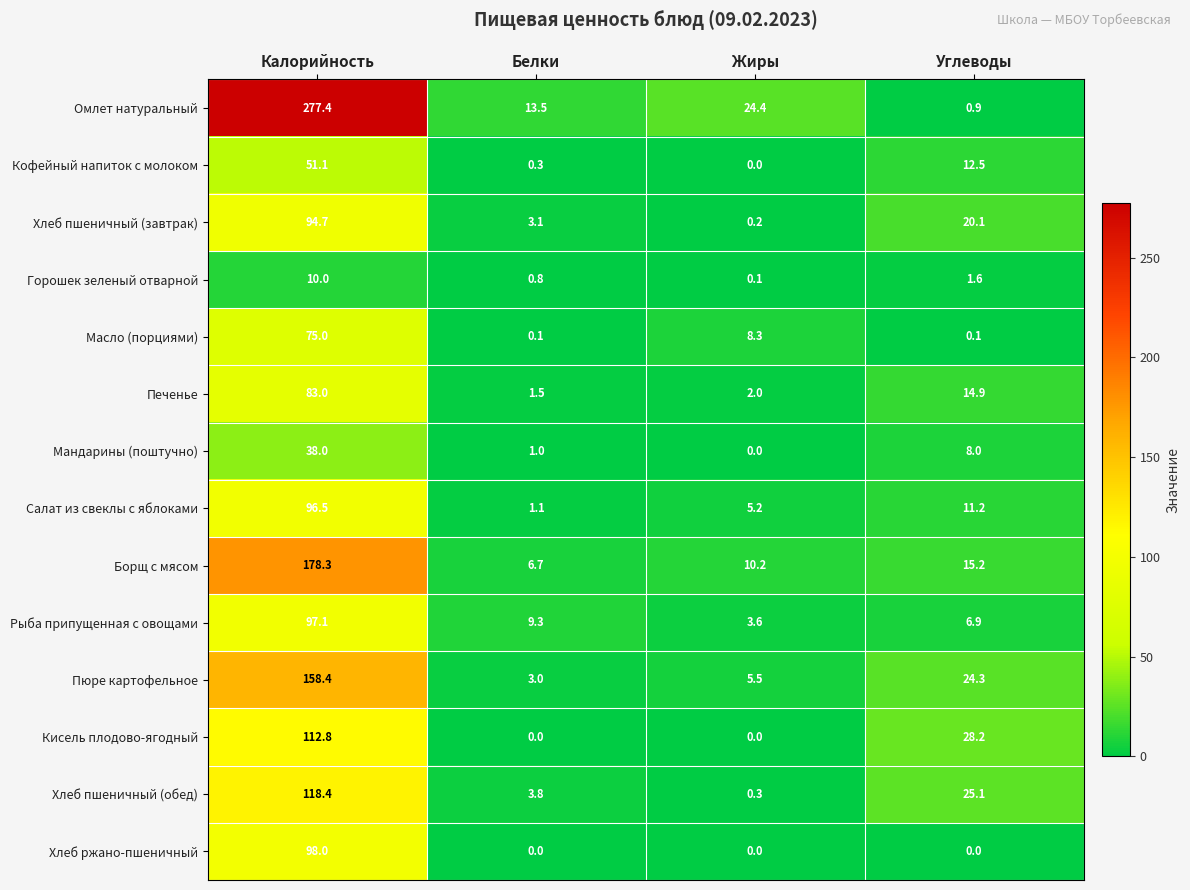

At which label does Рыба припущенная с овощами first exceed 9?

Калорийность